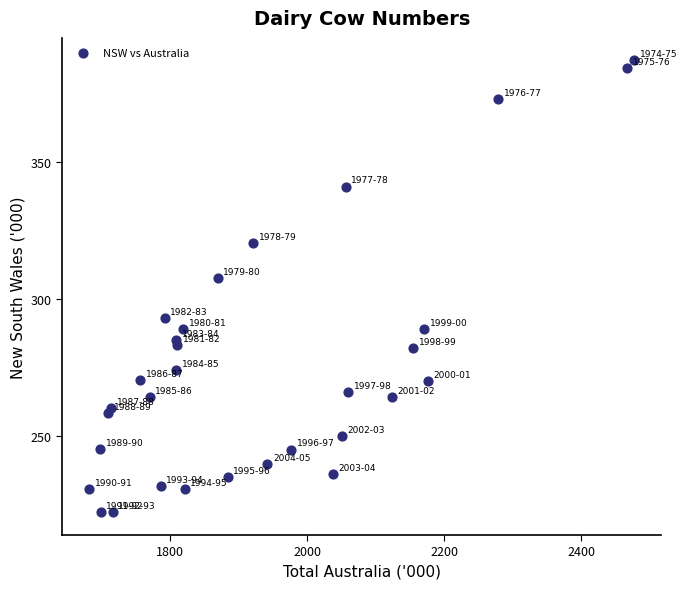

What Y value in the scatter plot is closest to 304?

307.6